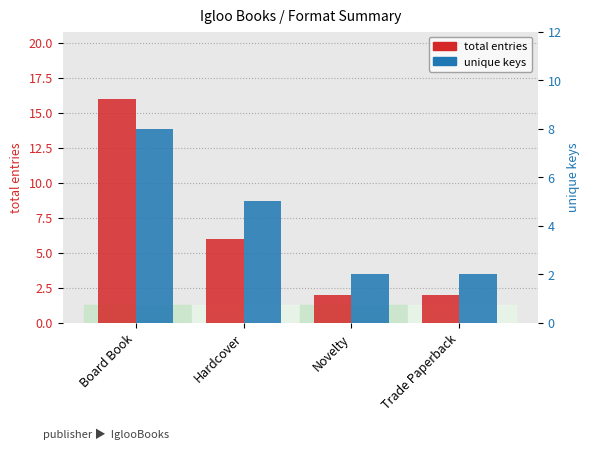

At how many categories does at least one series exceed 10?

1